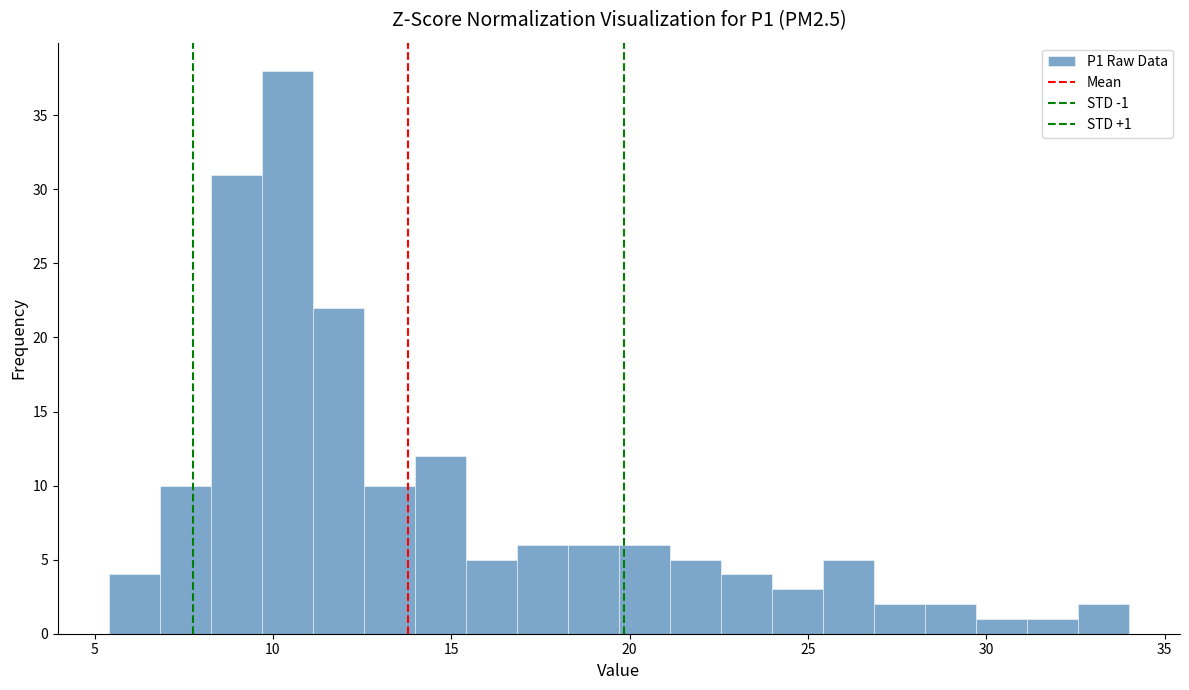

Read against the x-axis, roughly where is the centre of the tallest bar?

10.5